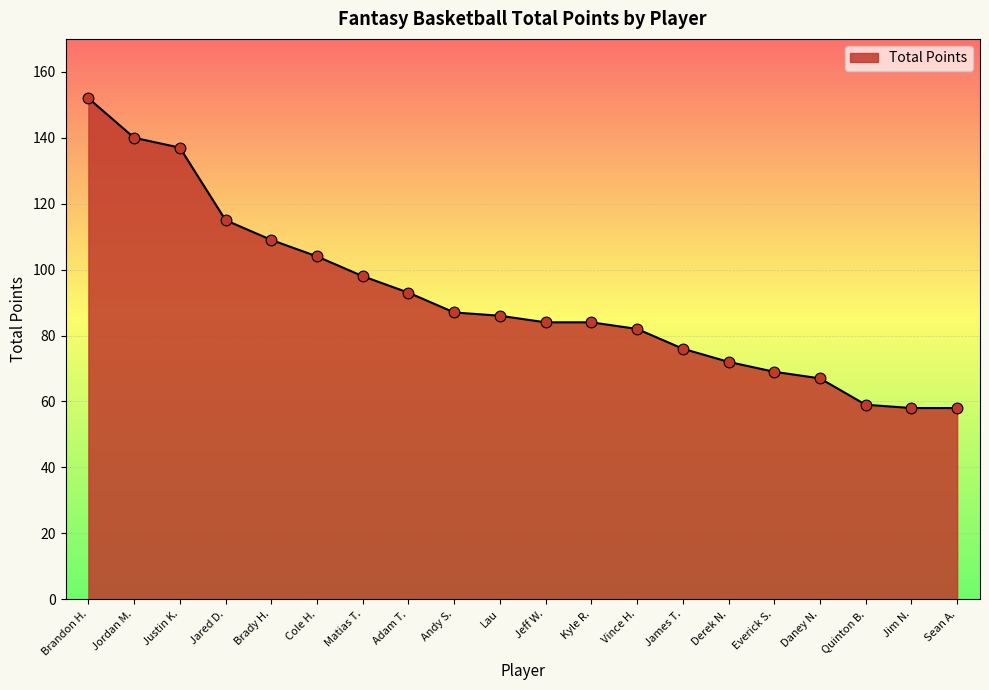

What is the change in value from Brandon H. to Sean A.?

-94